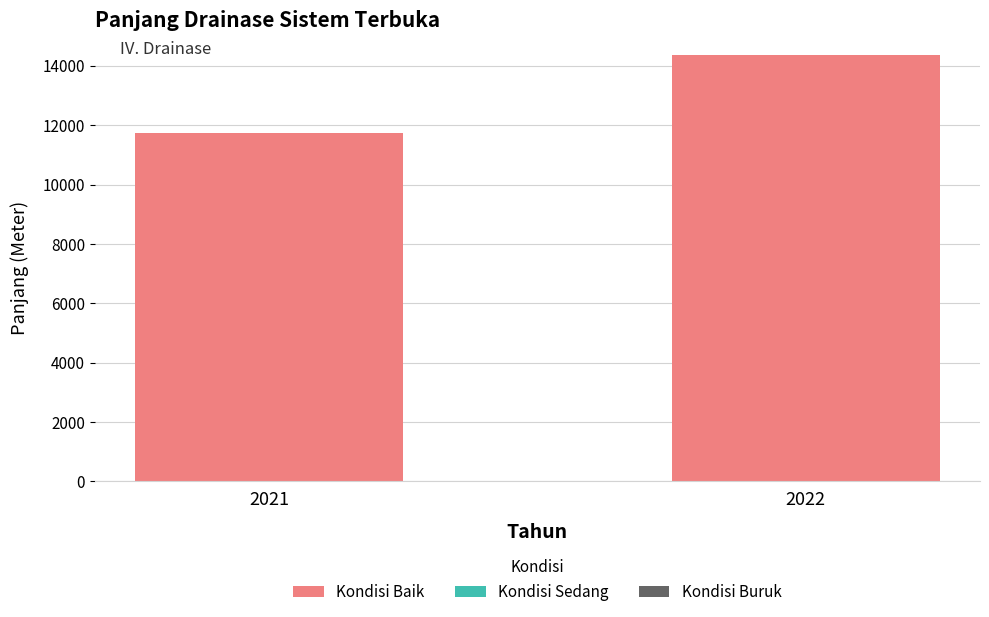

What is the greatest value displayed?

14376.1